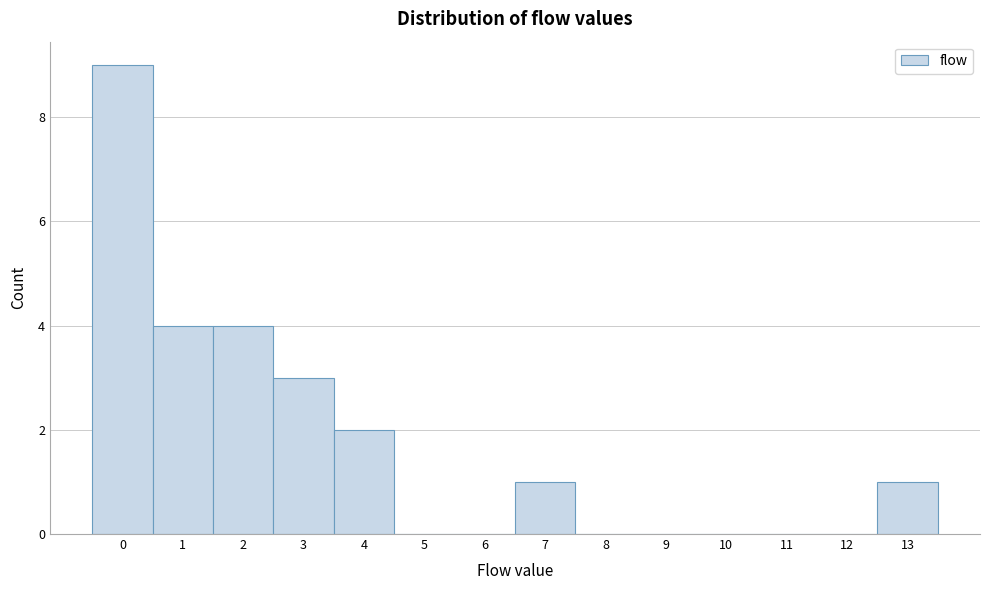

Which range on the x-axis has the tallest bar?

-0.5 to 0.5